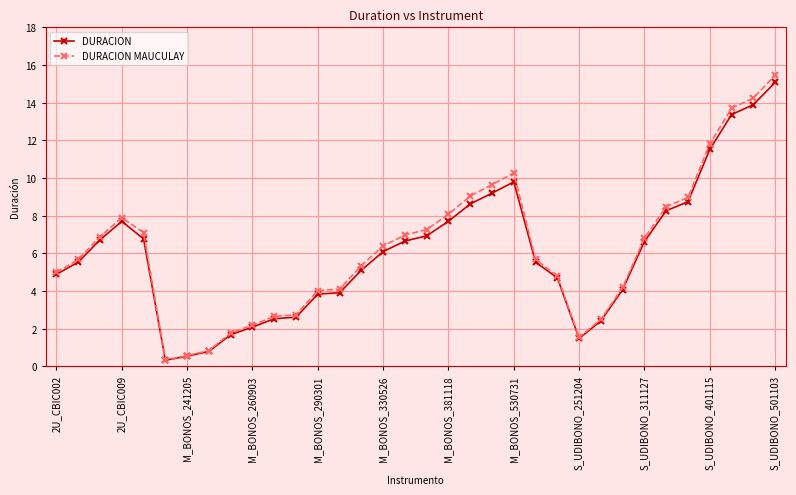

True or false: DURACION has more than 0 points higher than both neighbors.

True